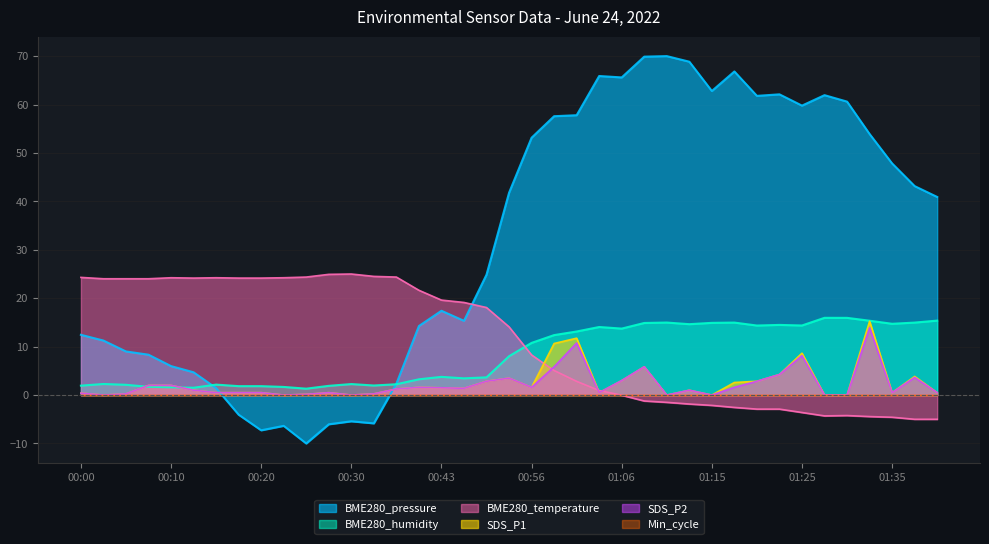

Which series changed the most between 00:22 and 01:11?

BME280_pressure